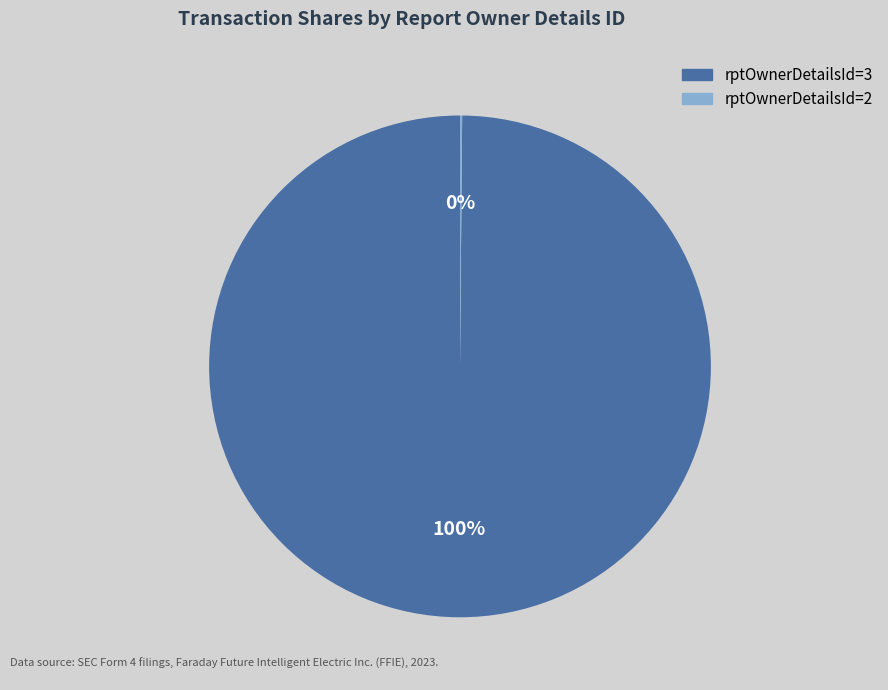

To the nearest percent, what portion does rptOwnerDetailsId=3 represent?

100%